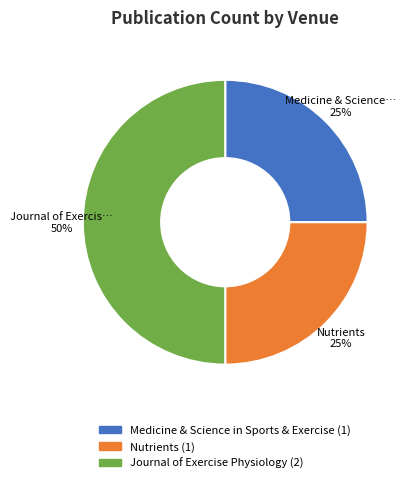

To the nearest percent, what is the average slice percentage?

33%